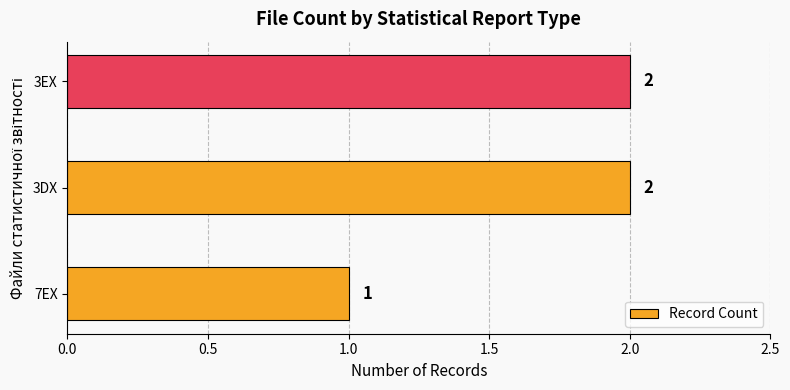

Is it true that the value at 3EX is 4?

False